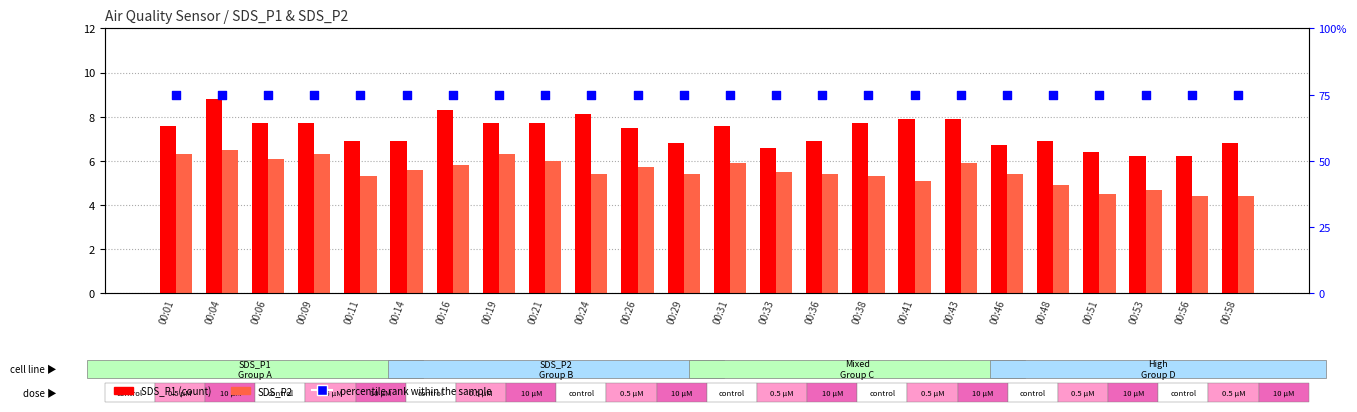

Which series reaches the minimum Y coordinate?

SDS_P2